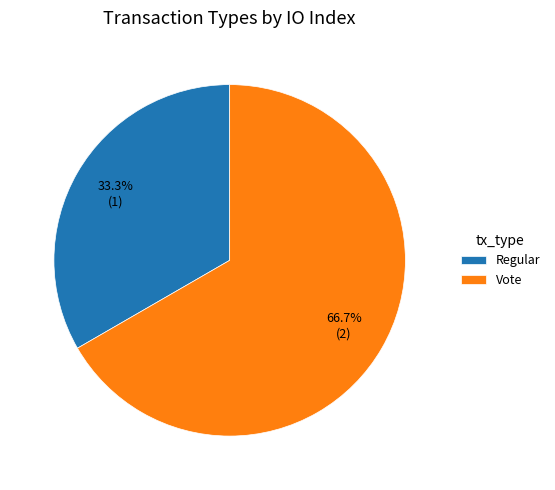

Is Regular the majority of the pie?

No